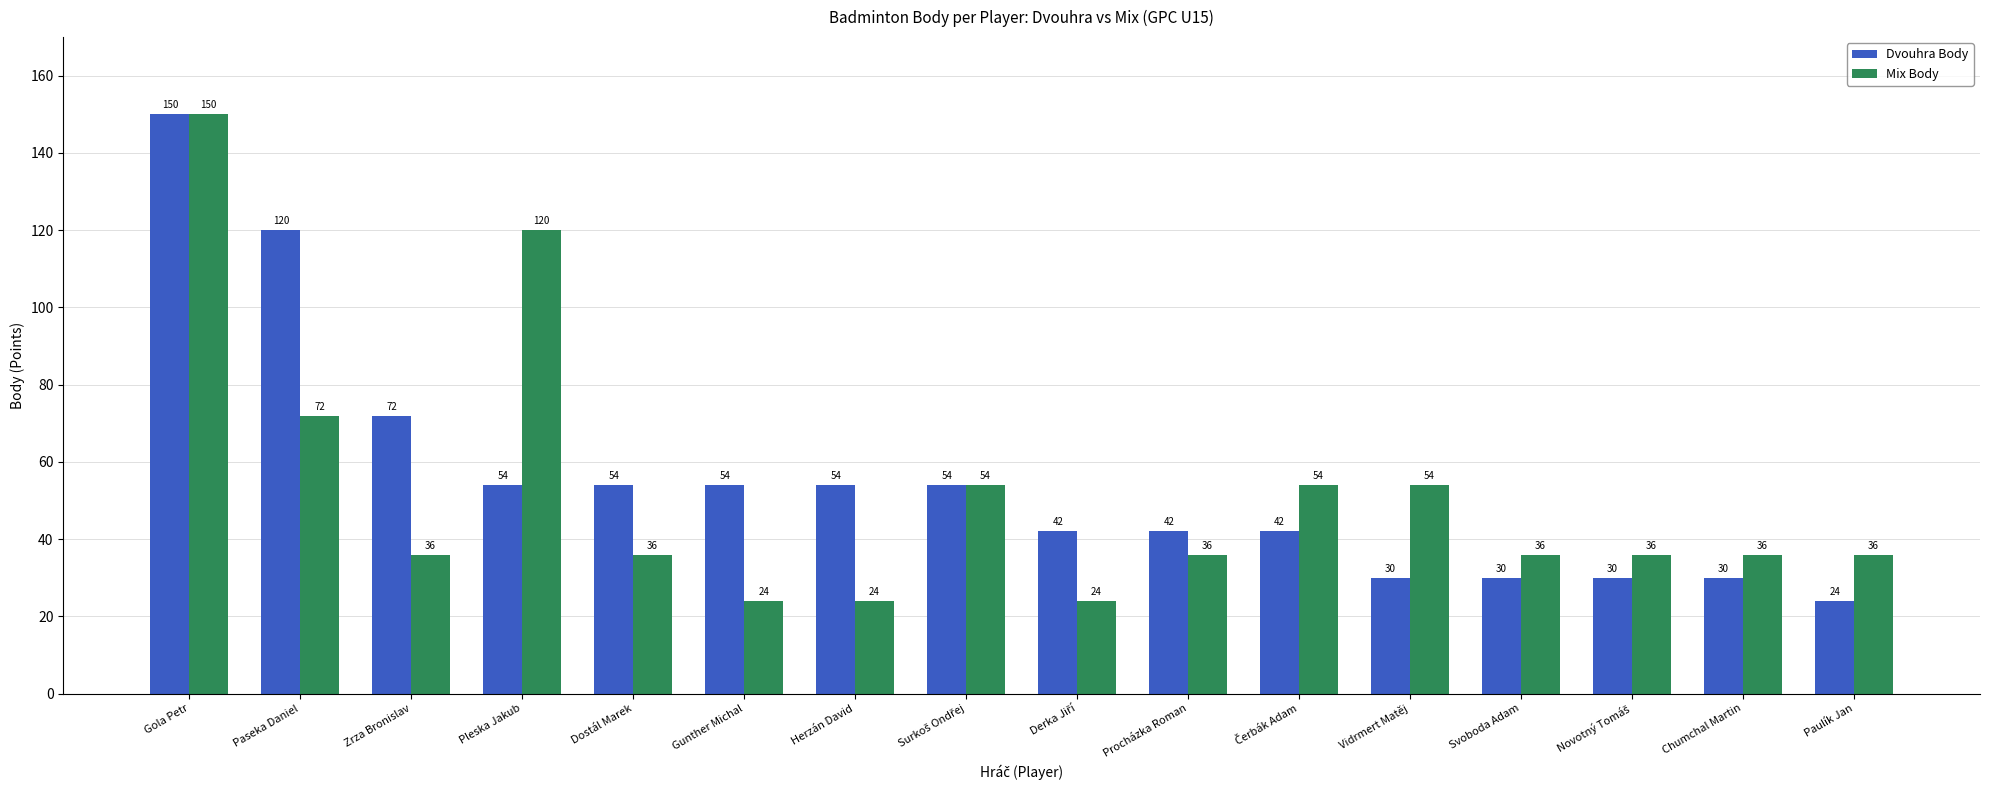

Is it true that Mix Body equals 120 at Pleska Jakub?

True